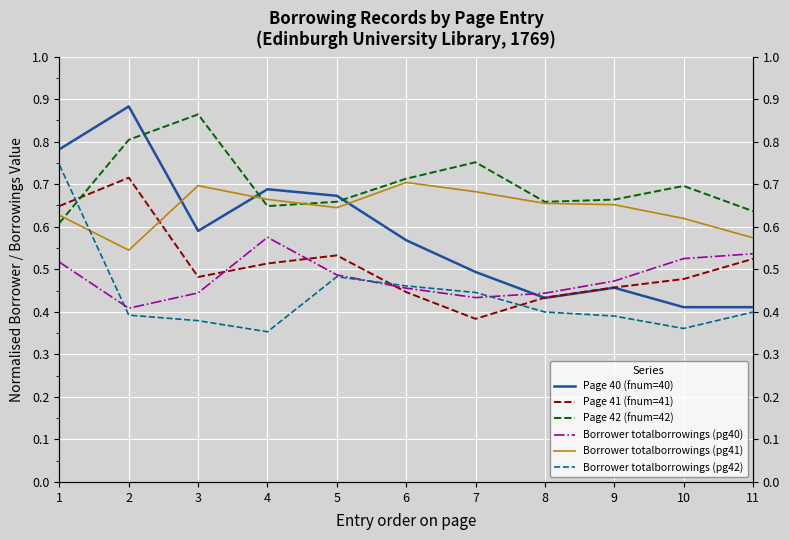

True or false: Borrower totalborrowings (pg40) has a value of 0.5 at 9.

True